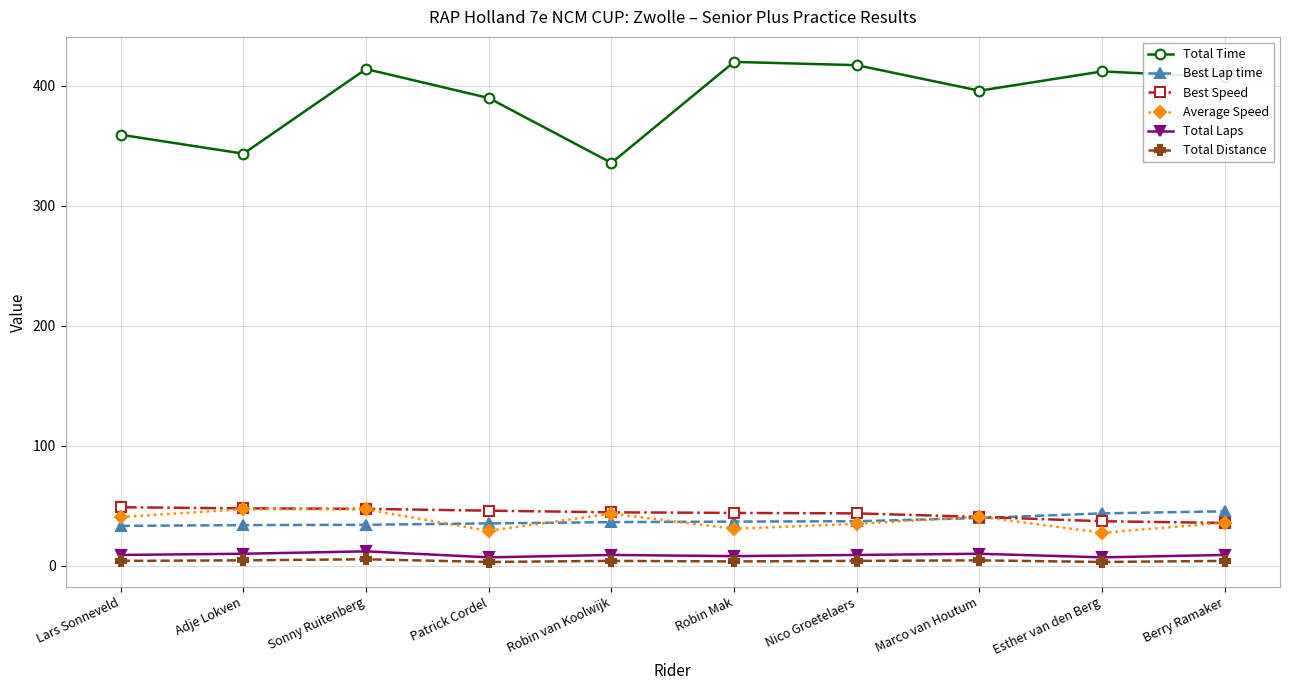

What is the label of the 9th point from the right?

Adje Lokven